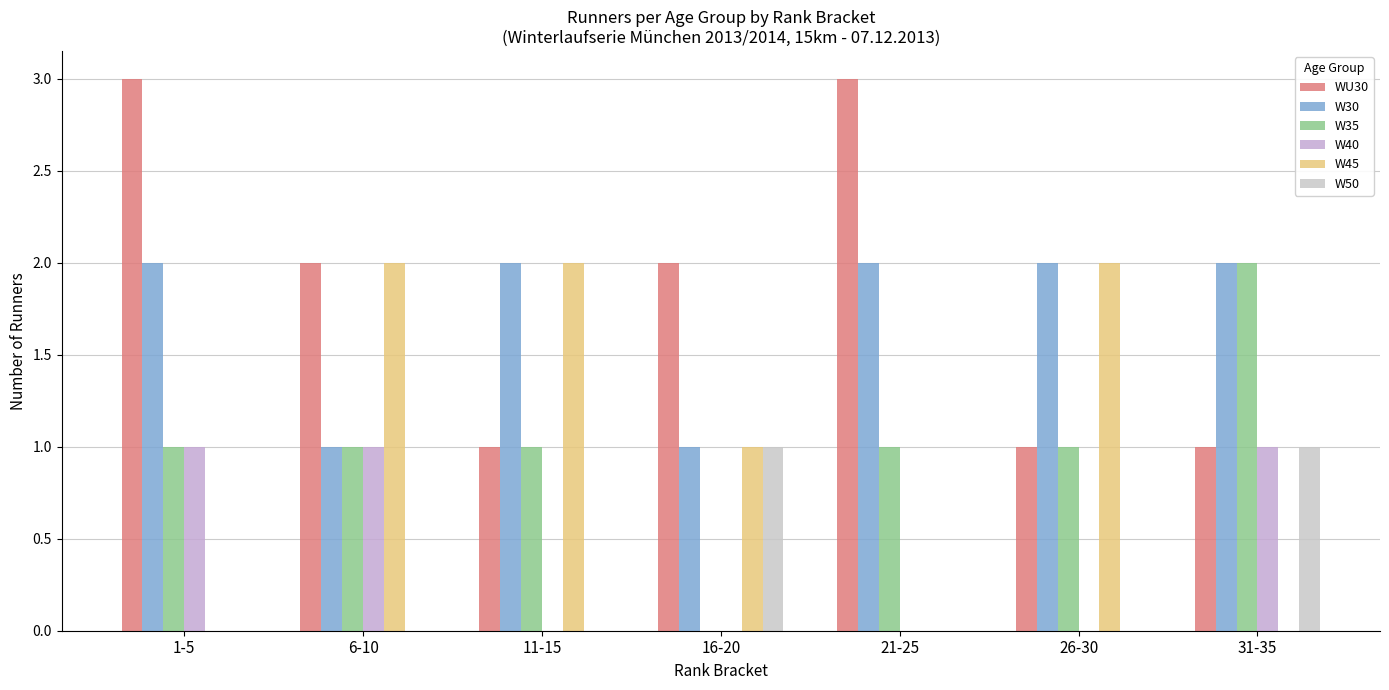

What is the label of the 7th bar from the left?

31-35